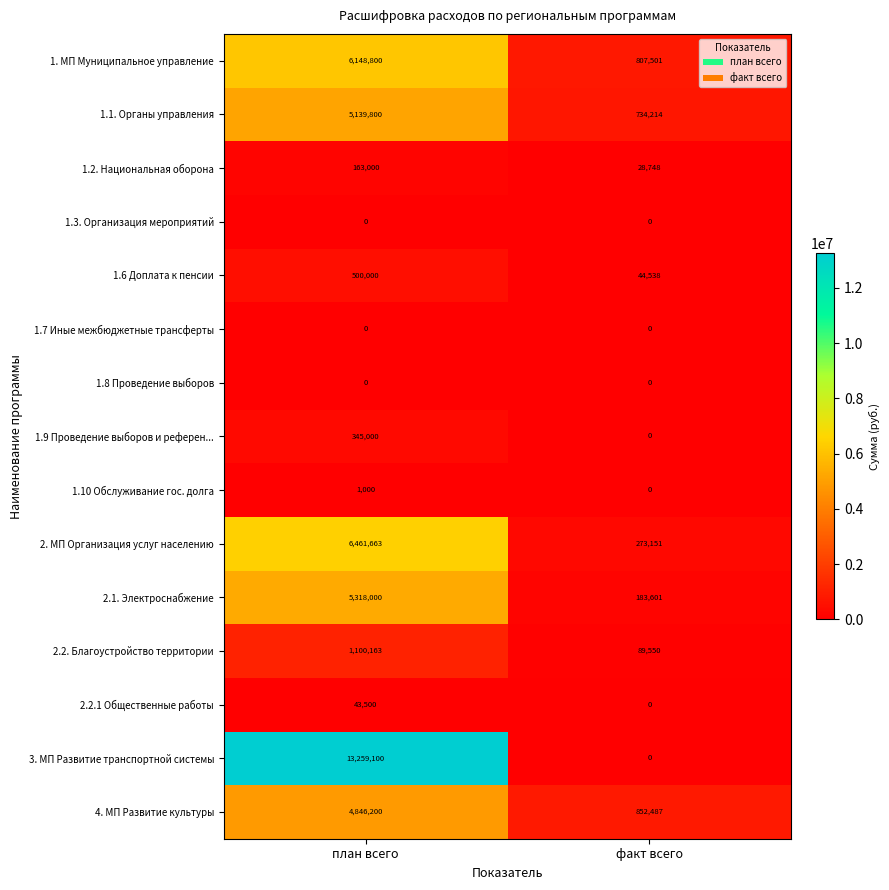

Which series has the largest range (max minus min)?

3. МП Развитие транспортной системы